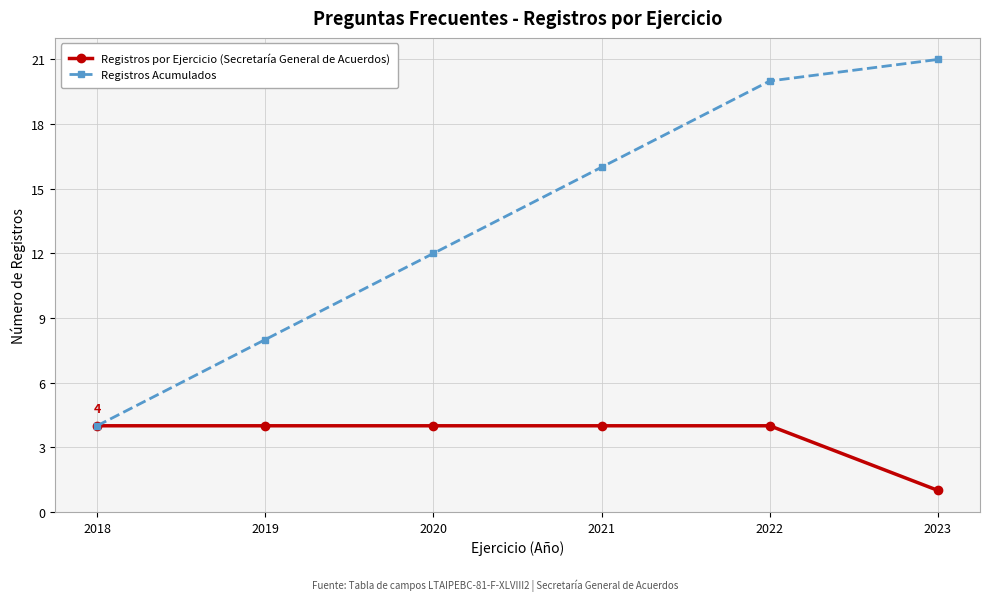

What is the value of the Registros por Ejercicio (Secretaría General de Acuerdos) point at the 6th from the left?

1